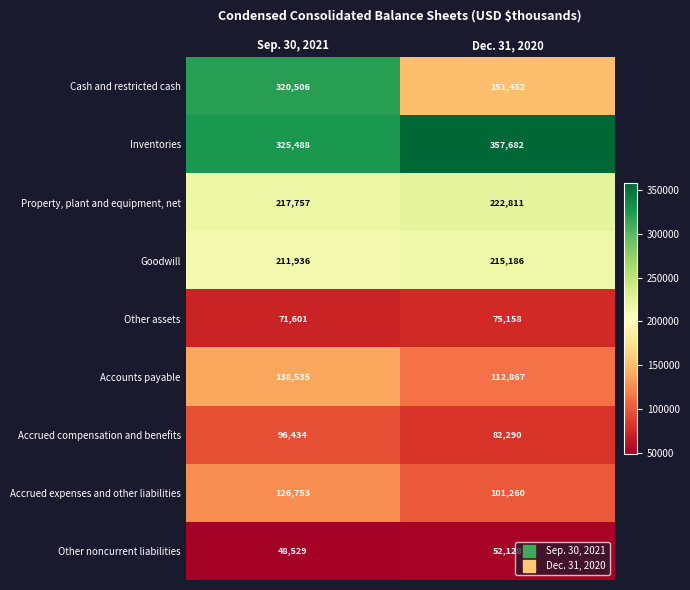

Which category has the lowest value across all series?

Sep. 30, 2021